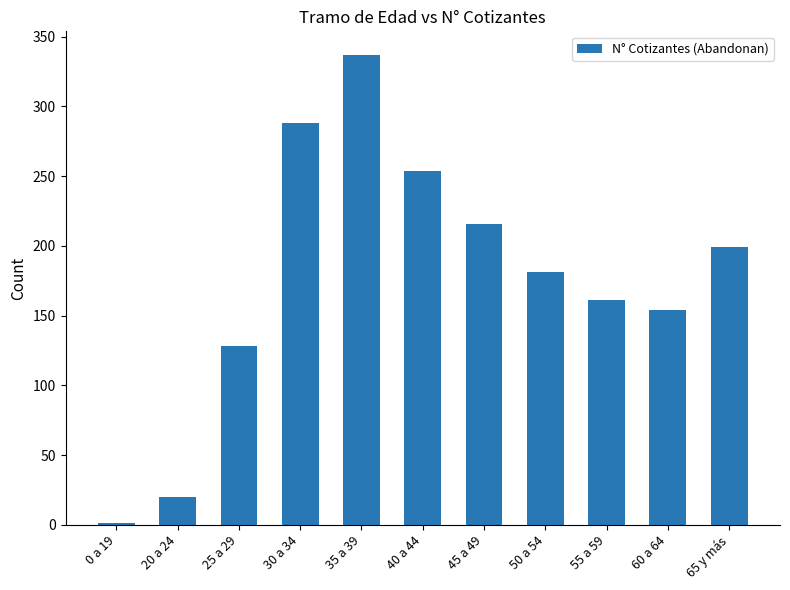

What is the approximate value at 45 a 49, to the nearest 50?

200